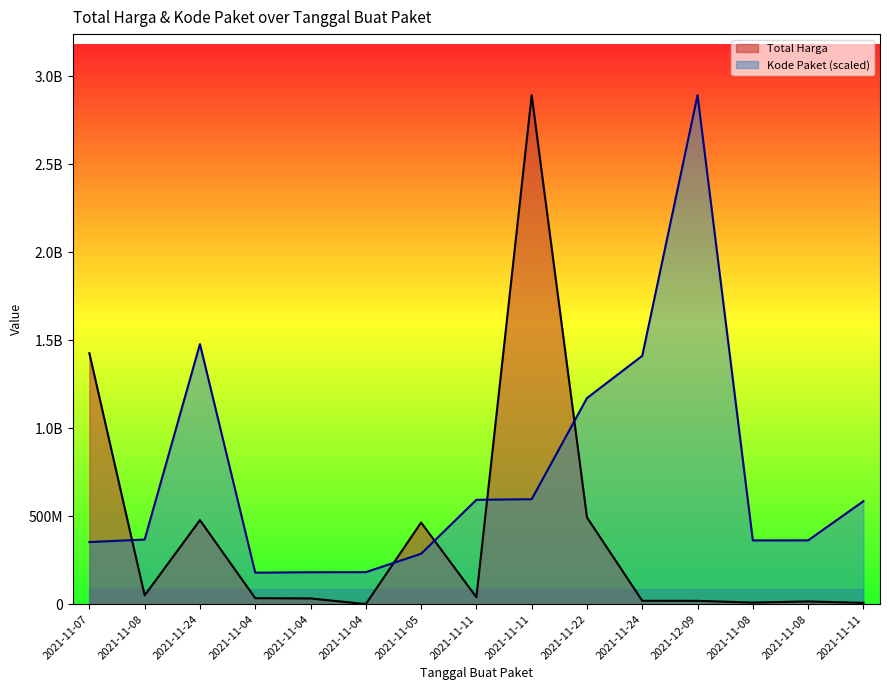

What is the difference between the maximum and minimum values in the Total Harga series?

2891544125.0